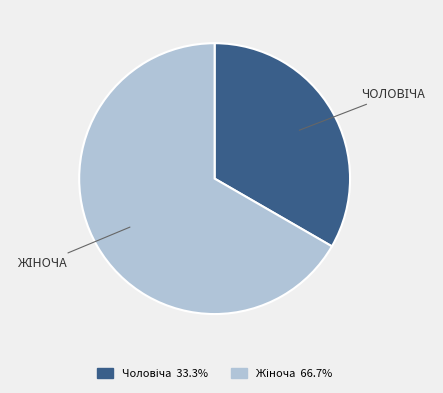

Is there any slice that represents more than half of the pie?

Yes